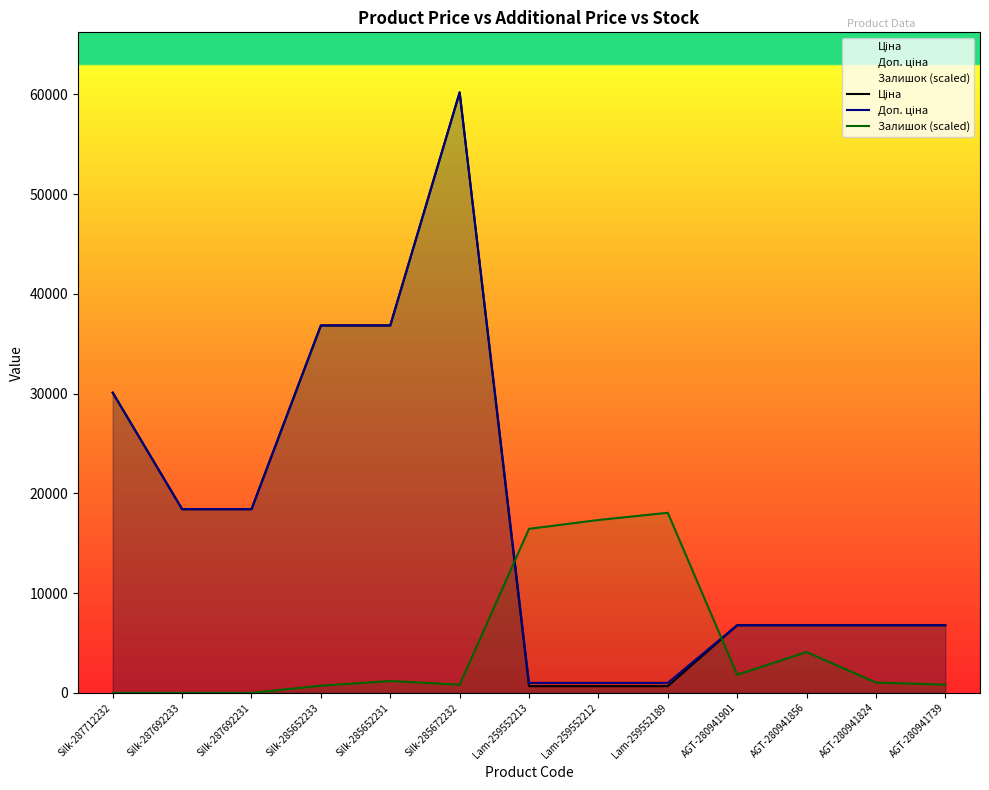

Count the number of categories in the chart.

13